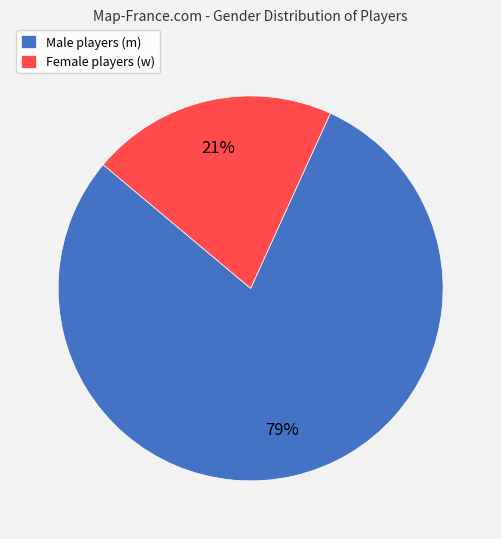

To the nearest percent, what is the average slice percentage?

50%